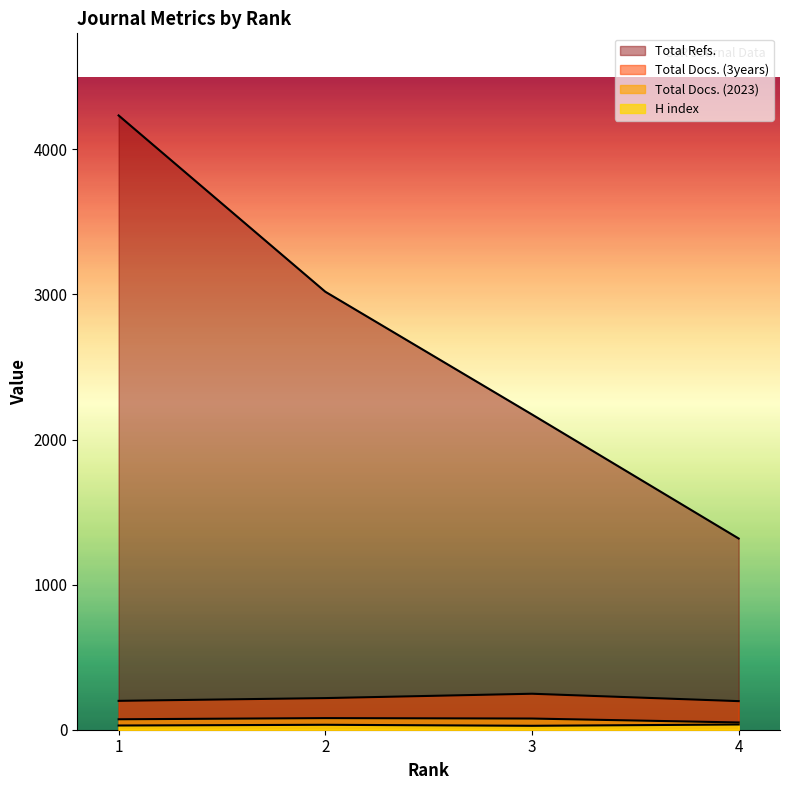

True or false: Total Docs. (3years) and H index intersect in this chart.

False